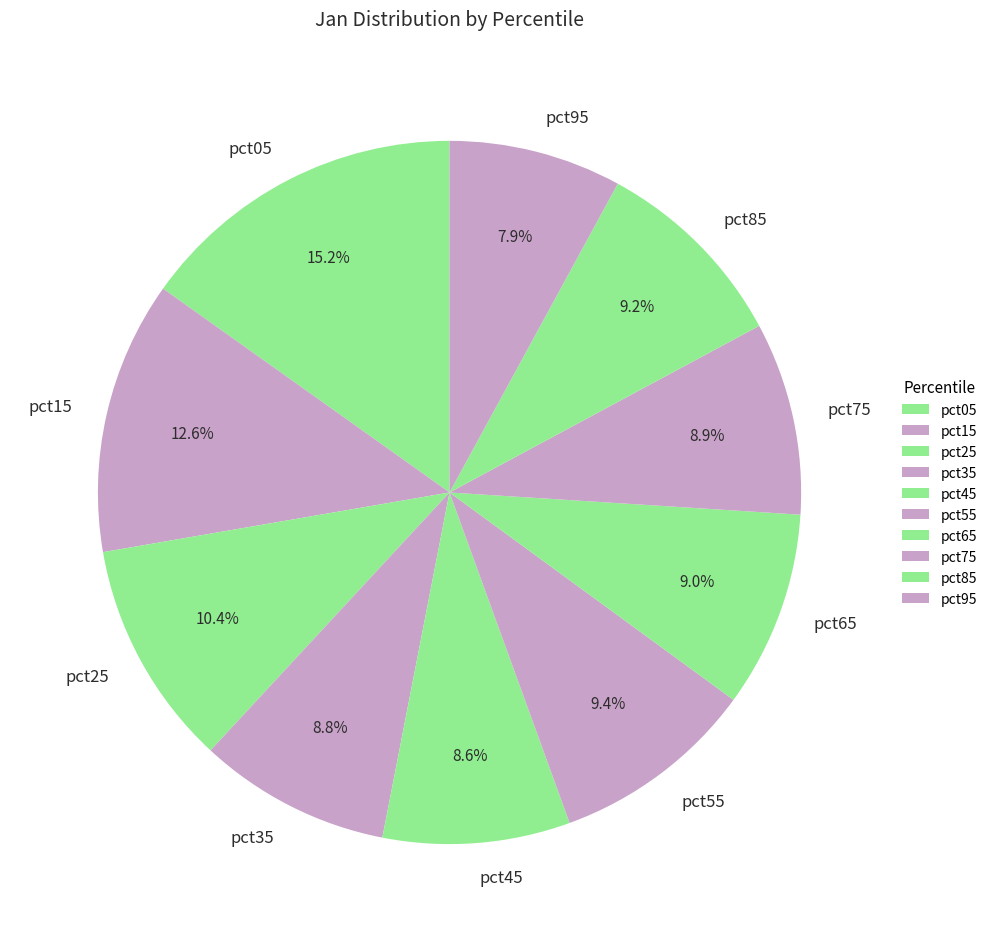

To the nearest percent, what is the combined percentage of pct25 and pct85?

20%